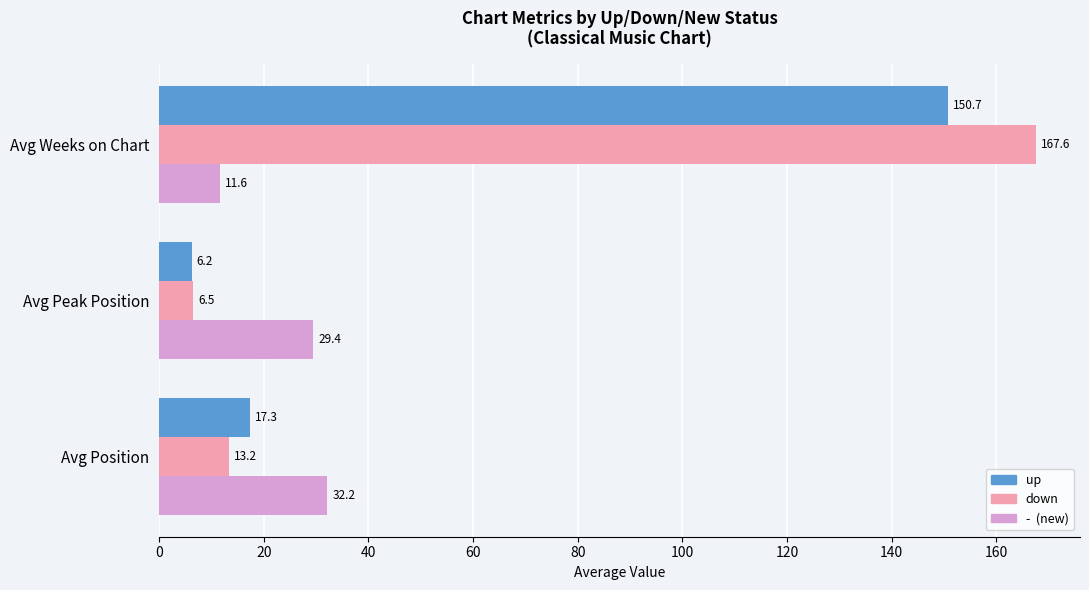

What is the smallest value displayed?

6.2